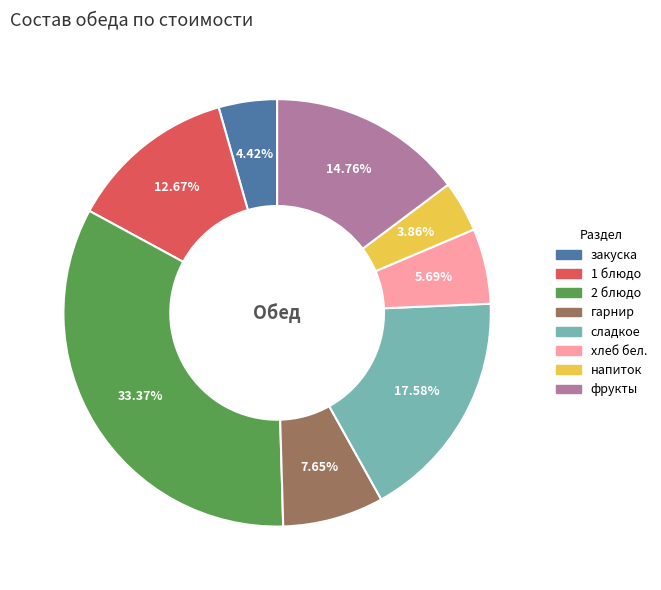

Does any single category account for the majority?

No